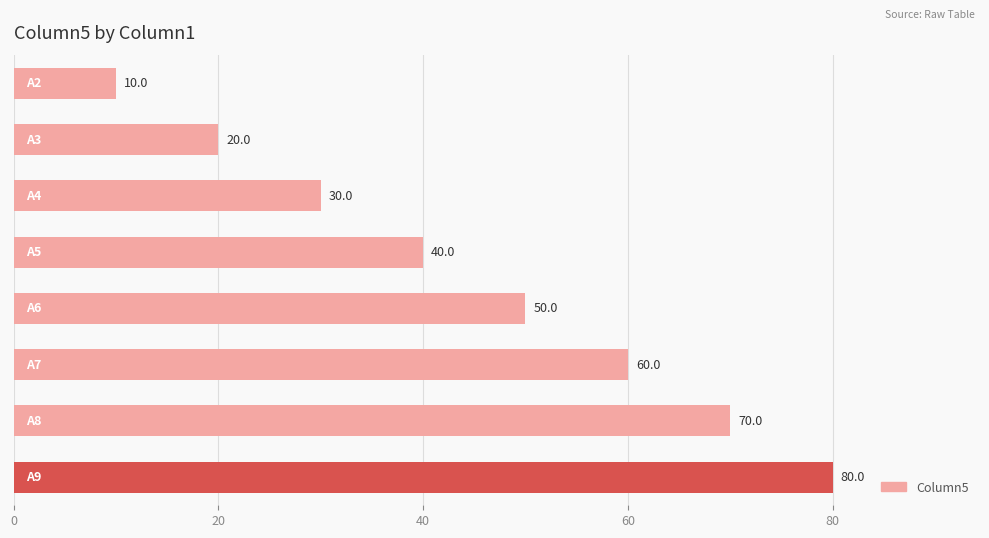

How many values are between 30 and 70?

5